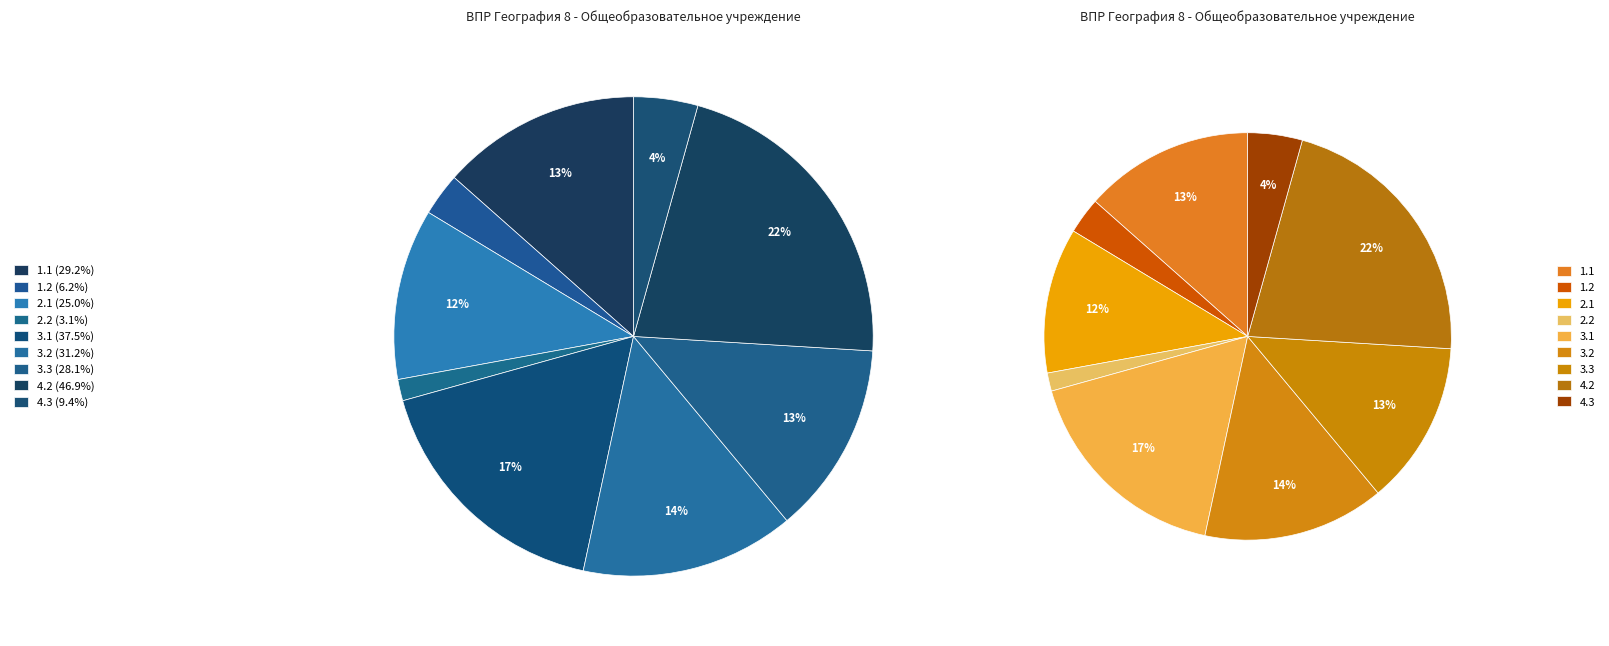

What percentage is the 1.2 slice, to the nearest percent?

3%